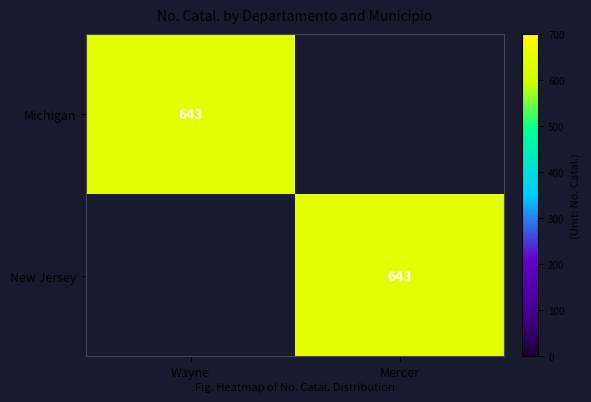

The Michigan series shows 333 at Wayne. True or false?

False